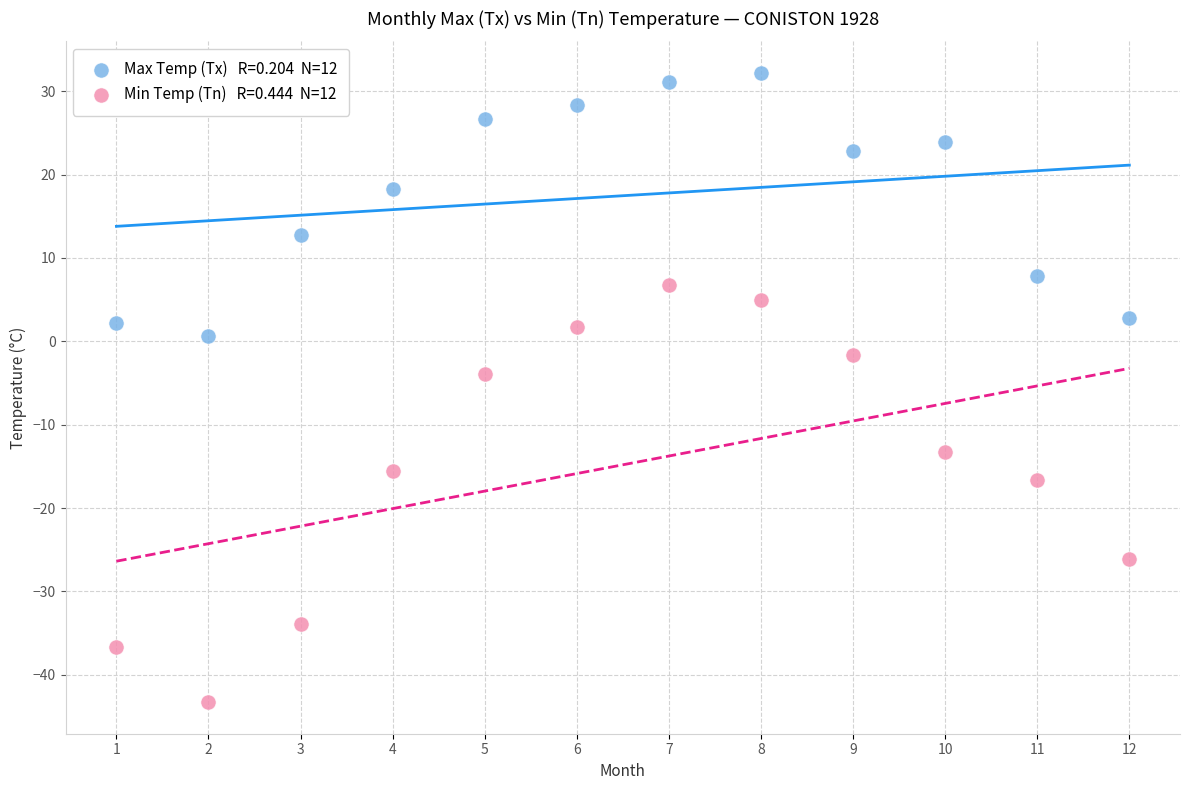

Across all series, what Y value is closest to -5?

-3.9